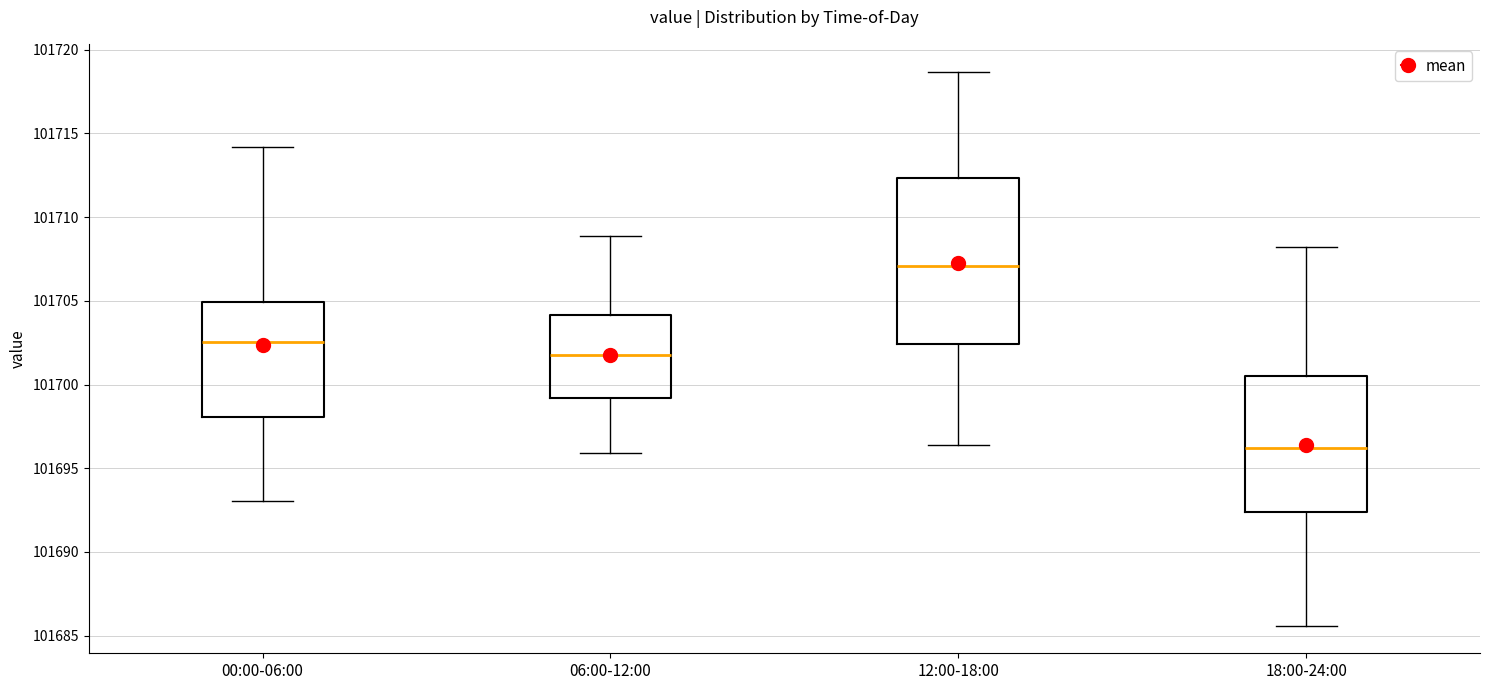

Which box is the tallest, from its lower edge to its upper edge?

12:00-18:00